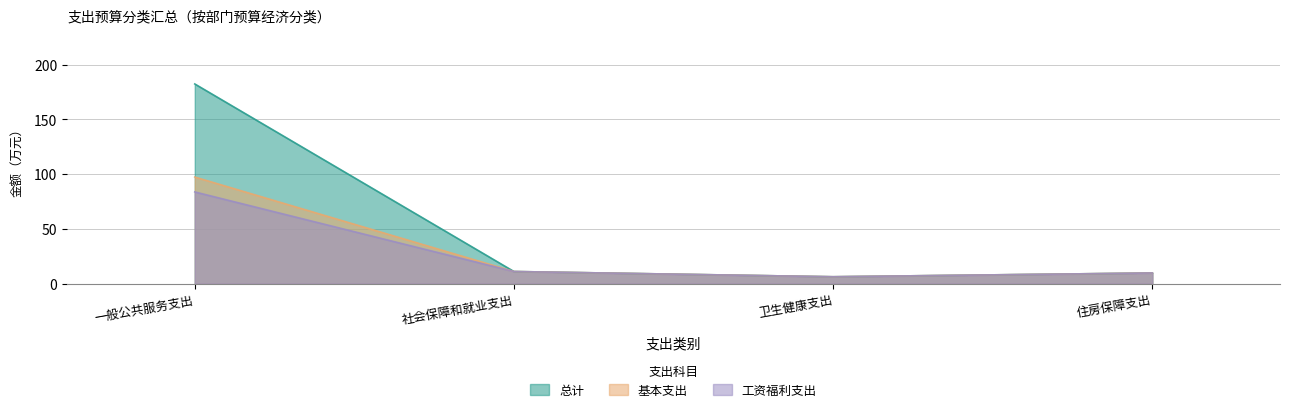

What is the total value across all series at 卫生健康支出?

18.8